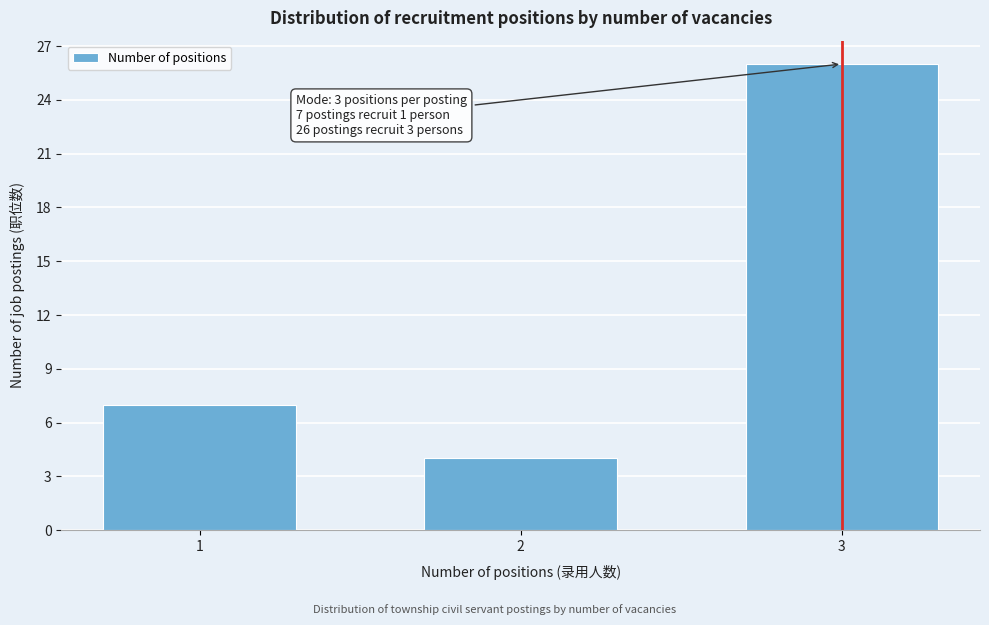

Reading left to right, transcribe all the data shown in this chart.

7	4	26